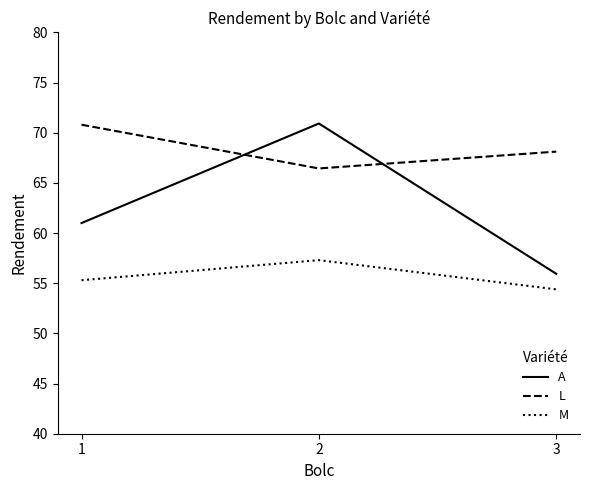

True or false: L has a value of 70.8 at 1.

True